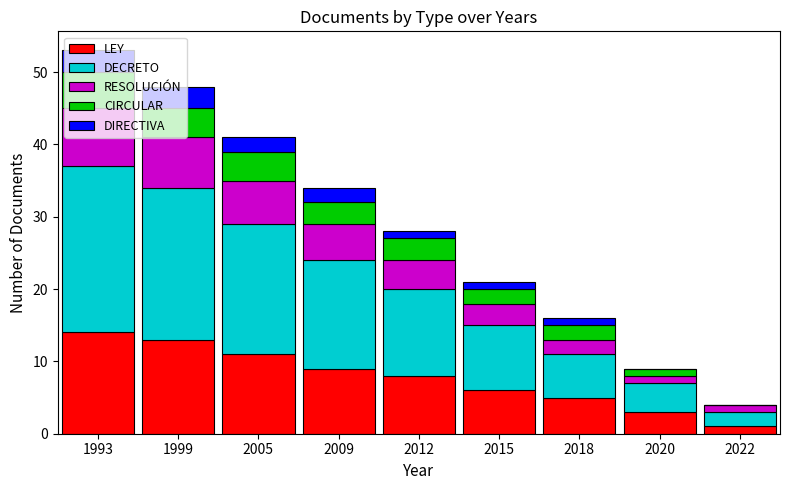

What is the highest value of the LEY series?

14